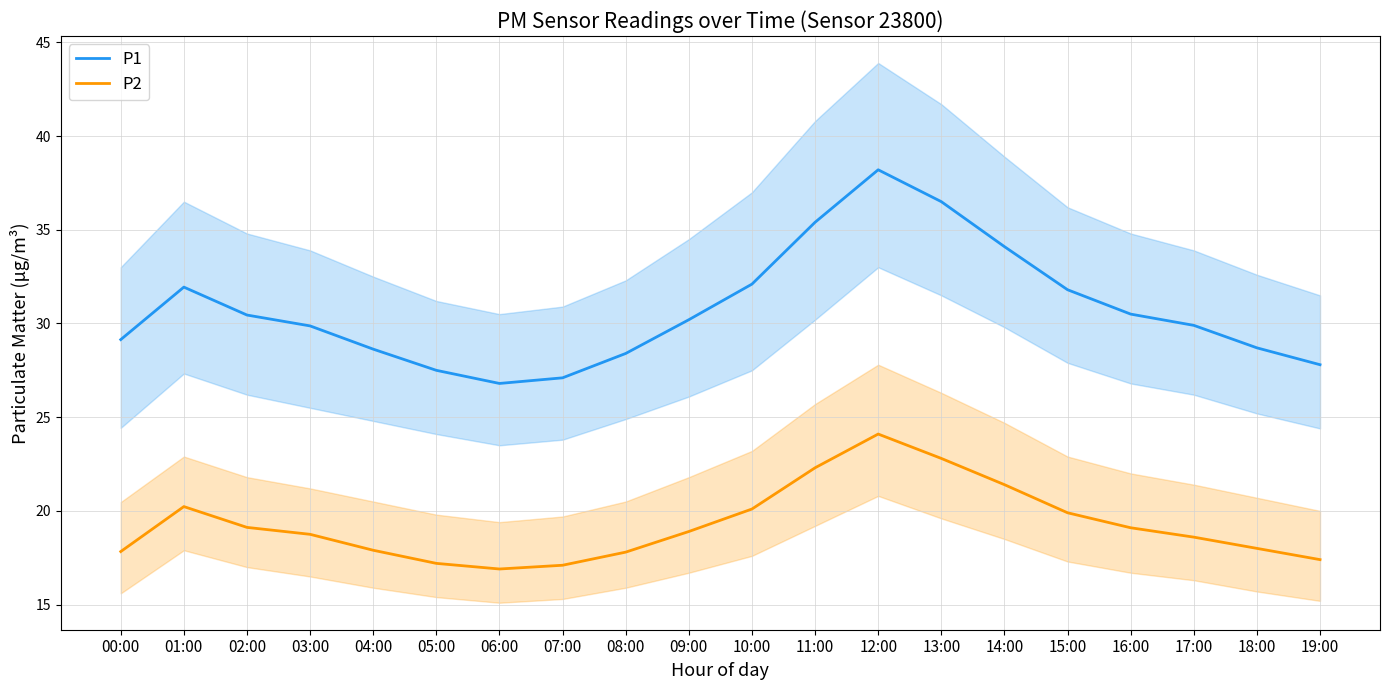

What is the label of the 13th point from the left?

12:00